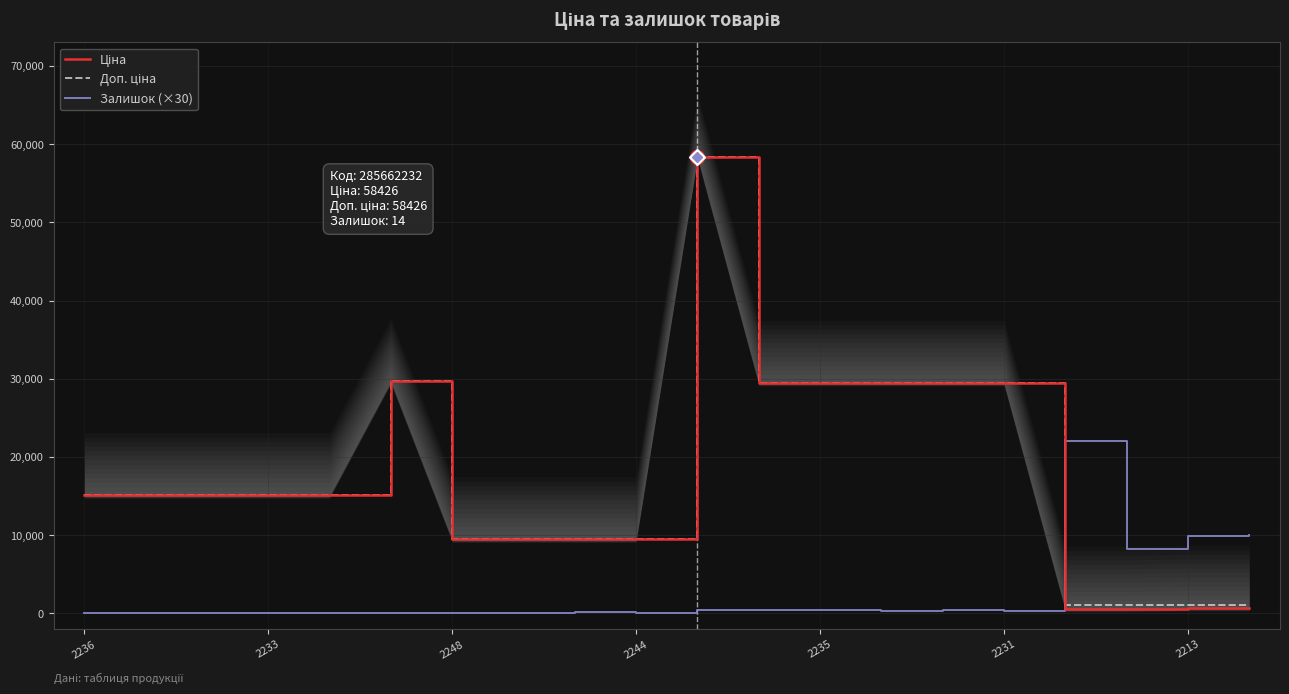

Is it true that Залишок (×30) equals 0.0 at 7?

True